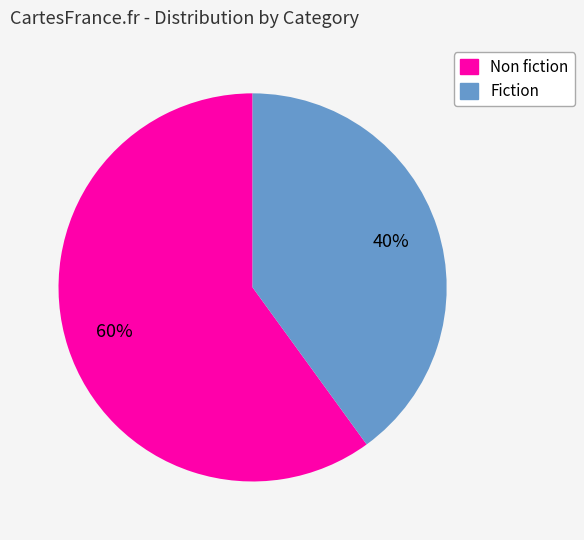

Rank the categories by value from highest to lowest.

Non fiction, Fiction